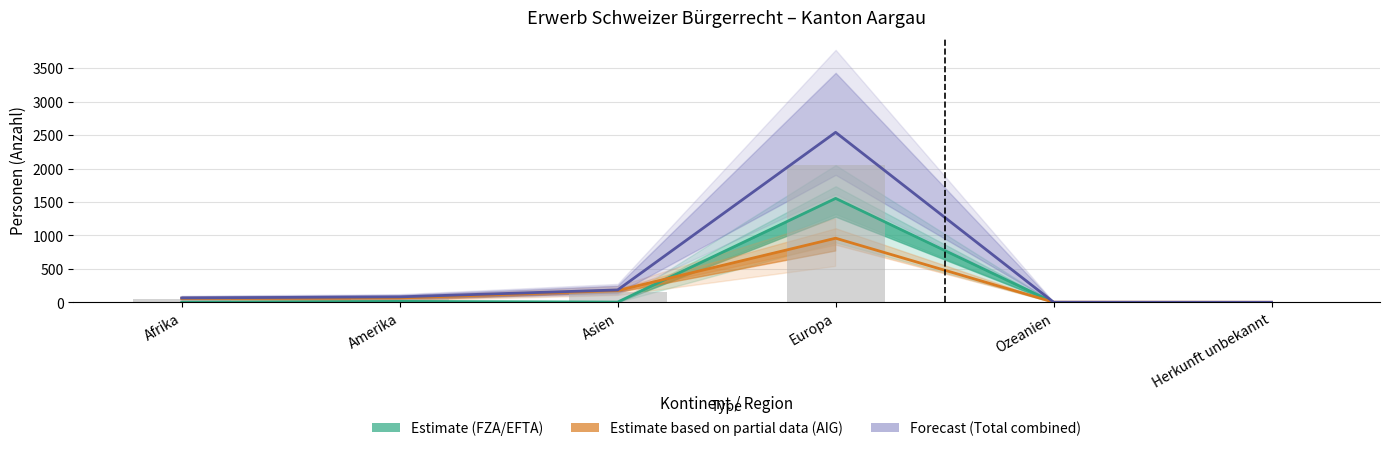

At how many categories does at least one series exceed 656?

1